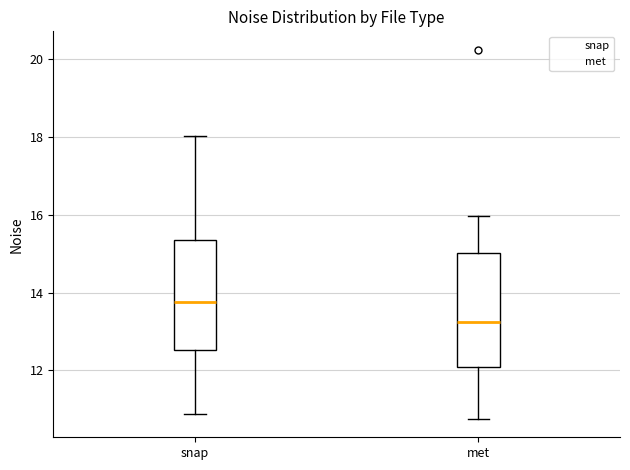

Where is the lower edge of the box for snap on the y-axis? The values are not printed on the chart, so give them approximately, as read against the axis.

12.6